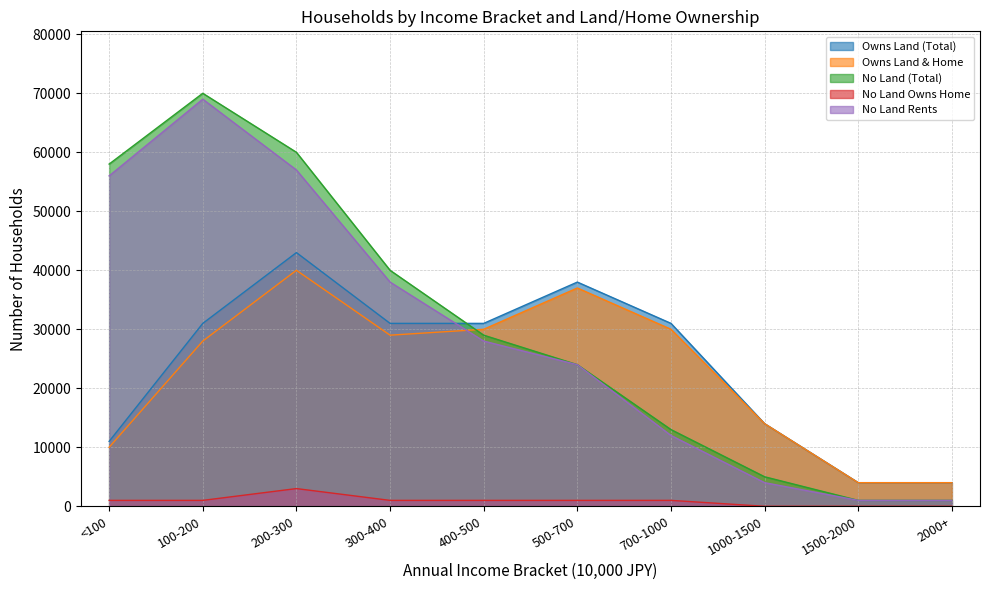

In owns_land_total, how many points are higher than both neighbors (excluding endpoints)?

2